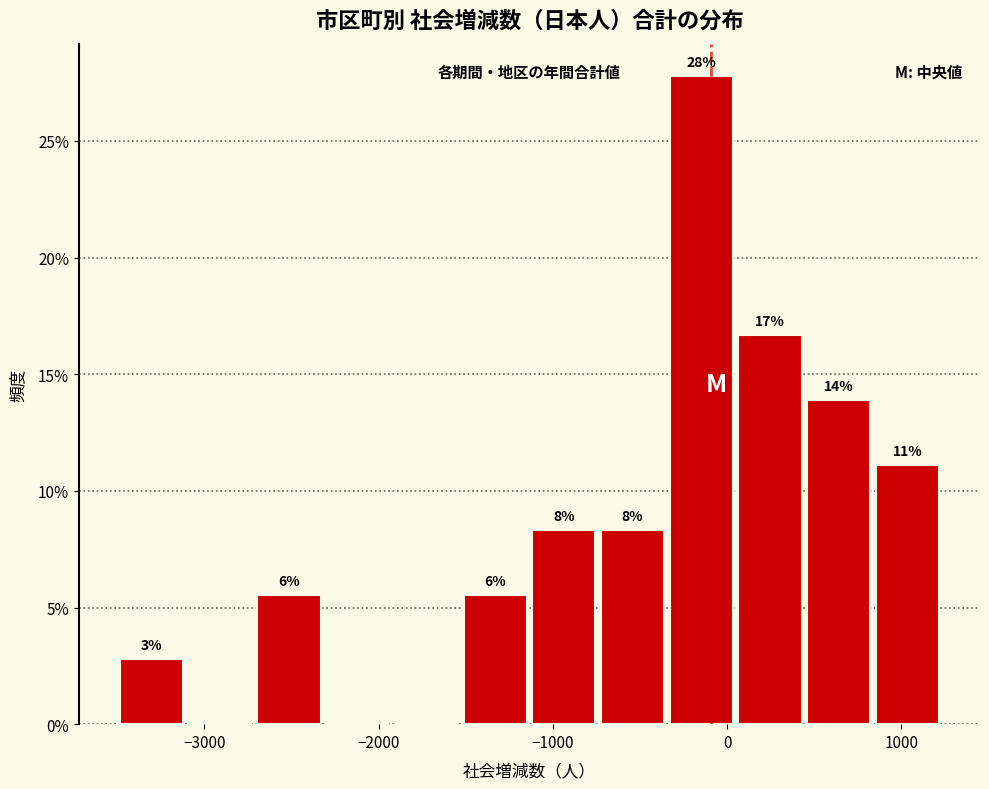

Around what value on the x-axis is the tallest bar? Give the approximate position of its centre, as read against the axis.

-100